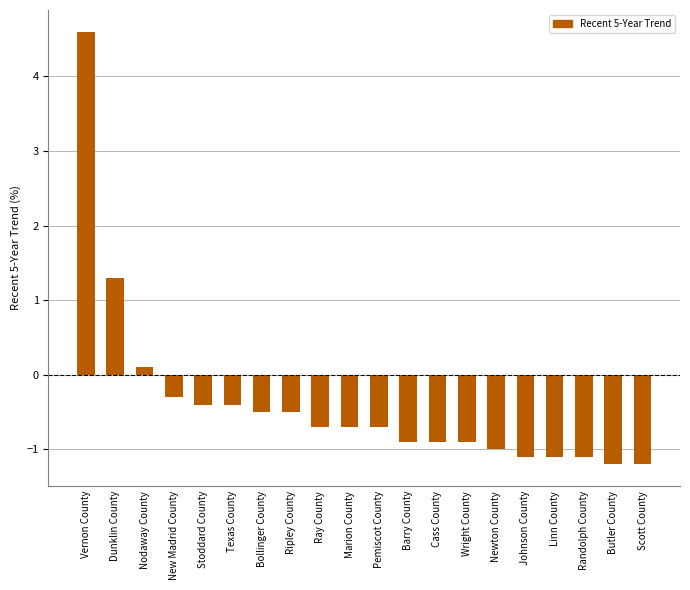

What is the change in value from Marion County to Randolph County?

-0.4